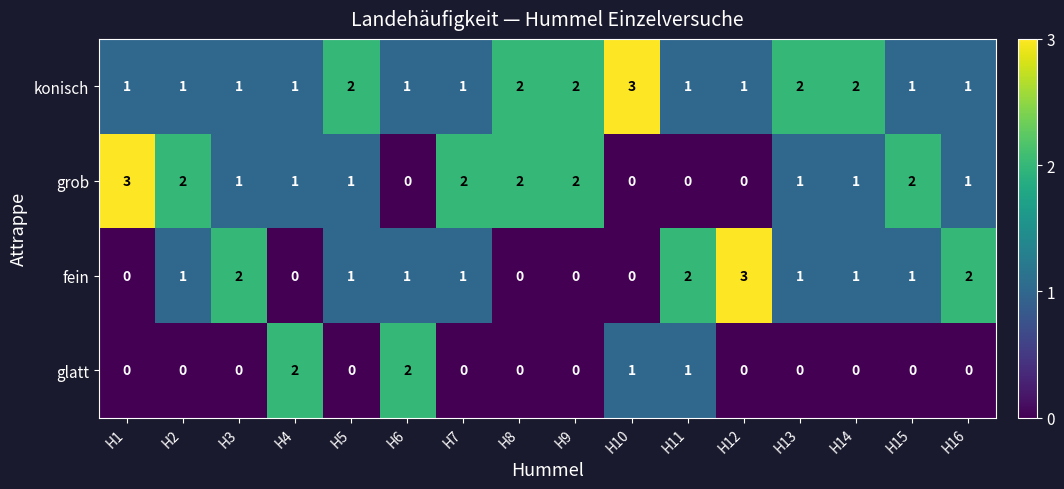

What is the spread (max minus min) of values at H10?

3